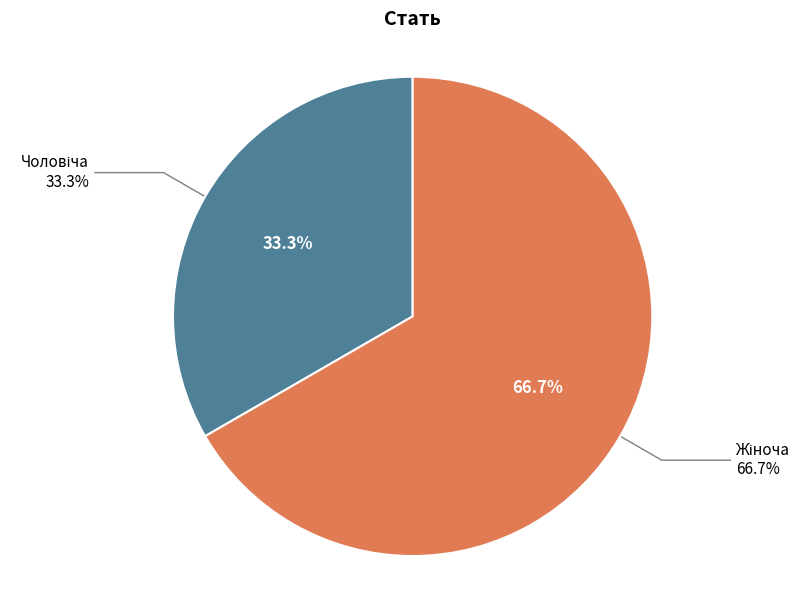

What is the largest slice in the pie chart?

Жіноча